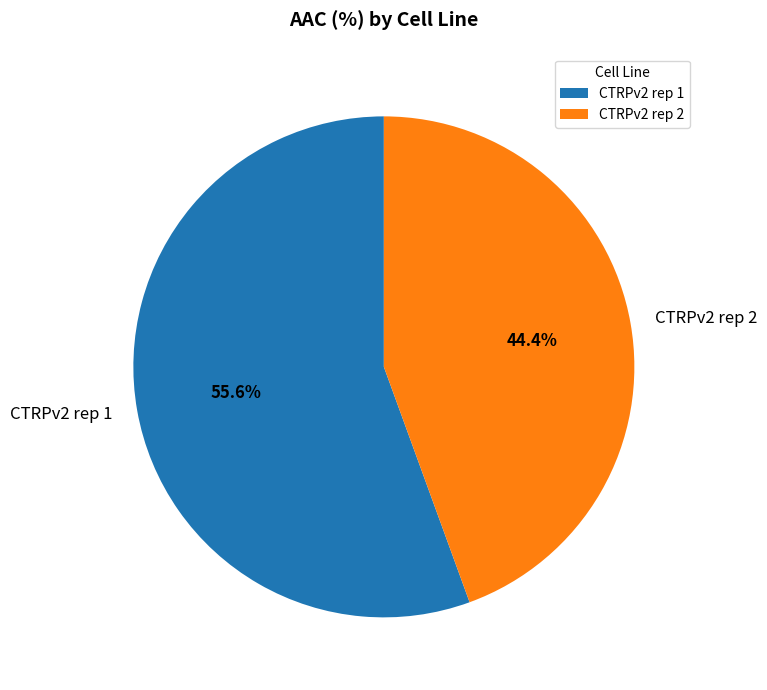

To the nearest percent, what is the difference between the largest and smallest slice percentages?

11%